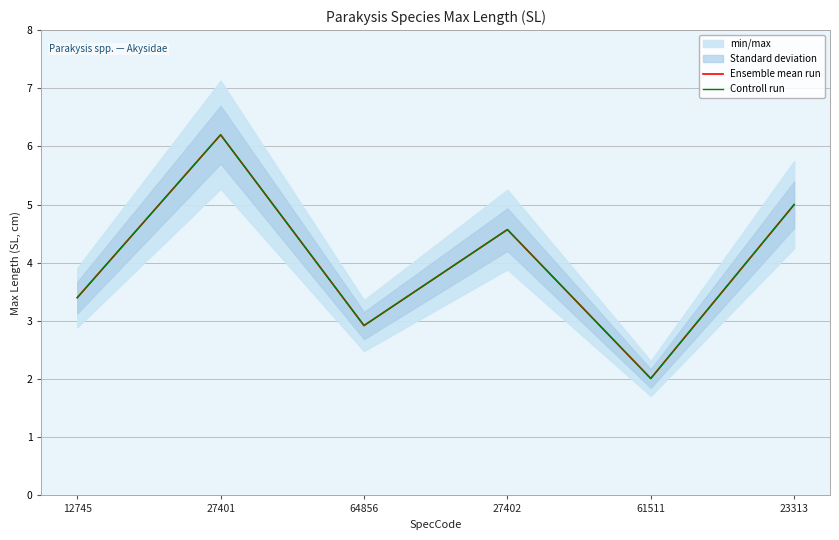

At how many categories does at least one series exceed 5?

1